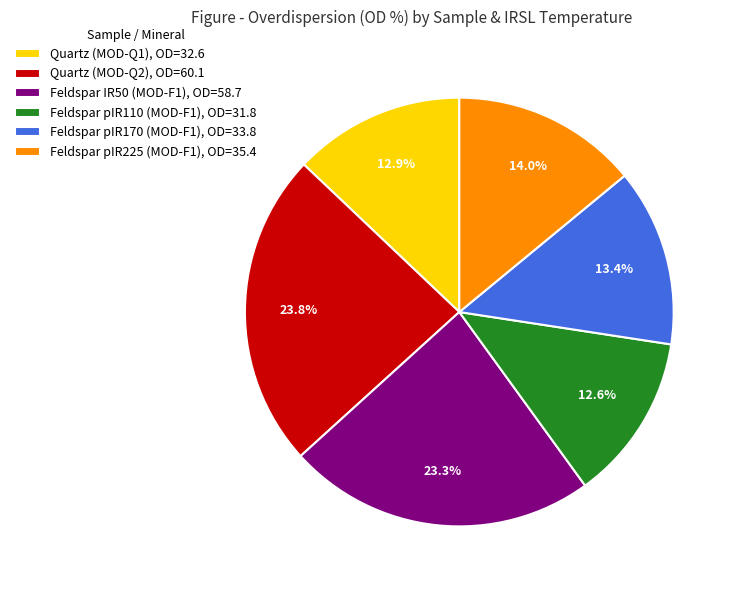

Between Quartz (MOD-Q2), OD=60.1 and Quartz (MOD-Q1), OD=32.6, which is larger?

Quartz (MOD-Q2), OD=60.1